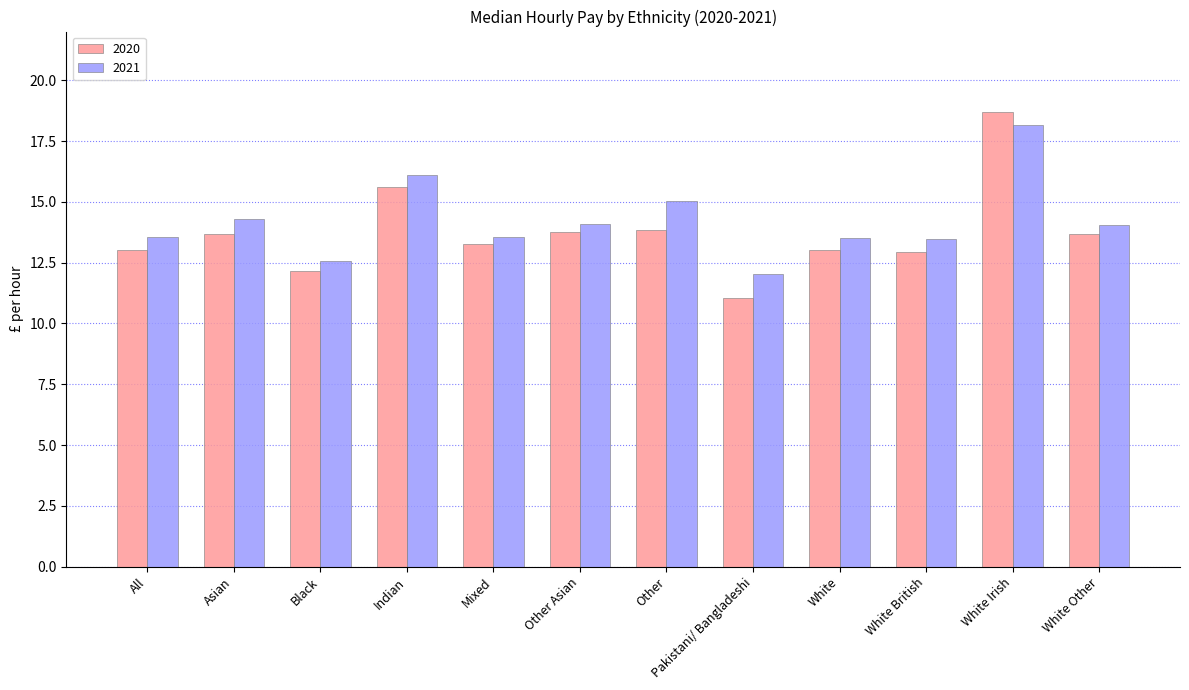

The 2020 series shows 7.7 at Other Asian. True or false?

False